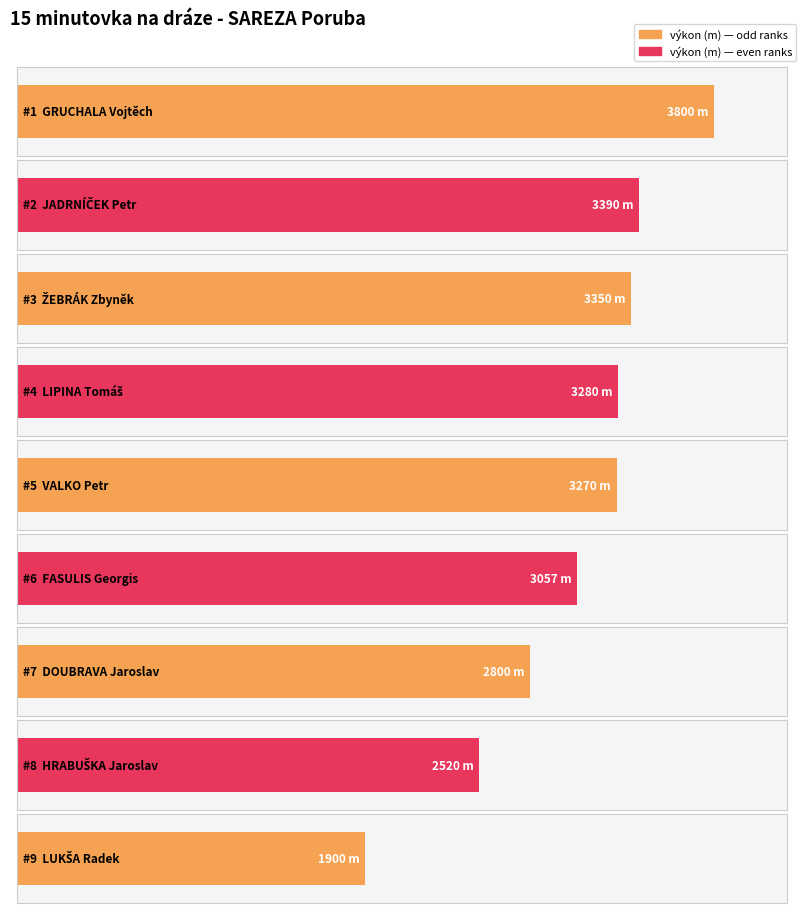

What is the change in value from VALKO Petr to LUKŠA Radek?

-1370